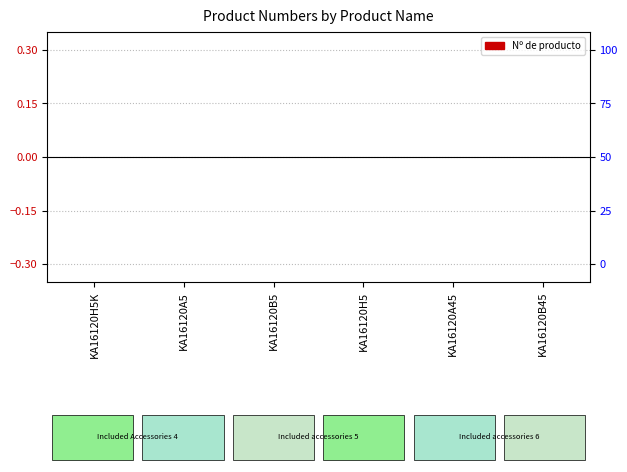

Where is the data nearest to the value 0?

KA16120H5